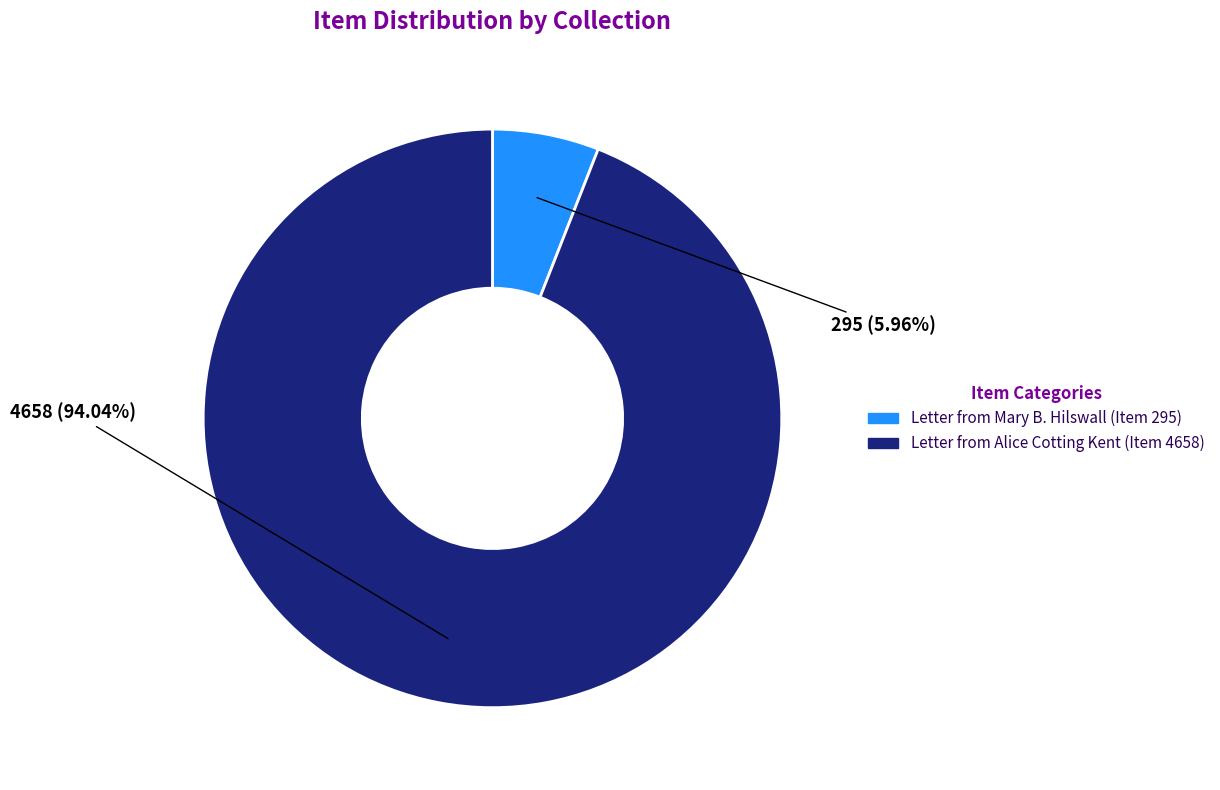

Combined, do Letter from Mary B. Hilswall (Item 295) and Letter from Alice Cotting Kent (Item 4658) account for over 50%?

Yes